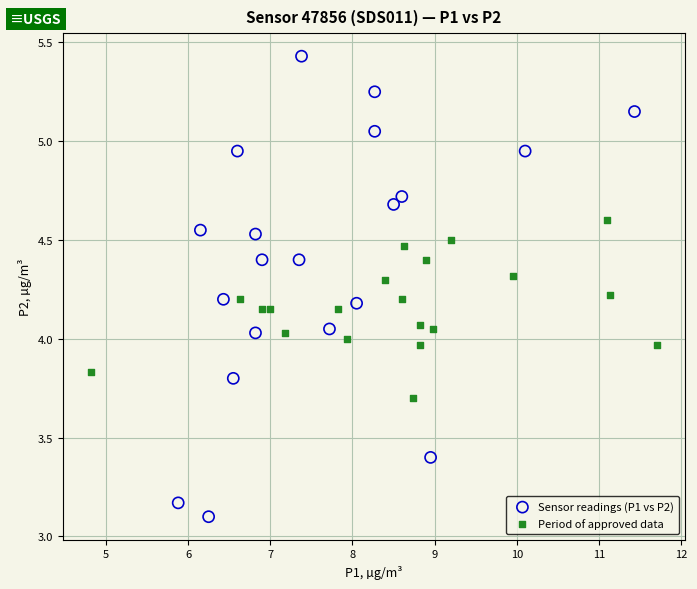

Which series has the largest Y range (max minus min)?

Sensor readings (P1 vs P2)